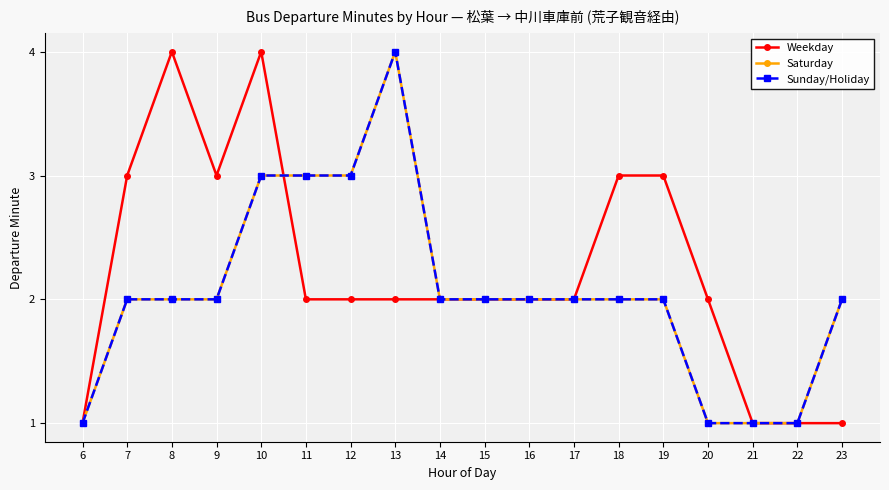

How many values in the Sunday/Holiday series are below 2?

4